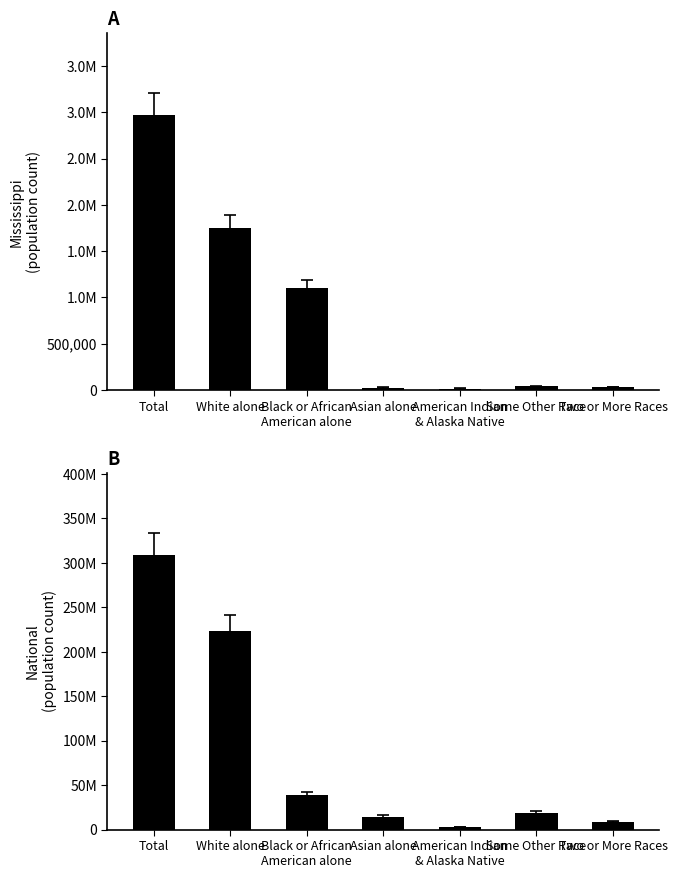

List the series in order of their overall mean, lowest first.

Mississippi, National